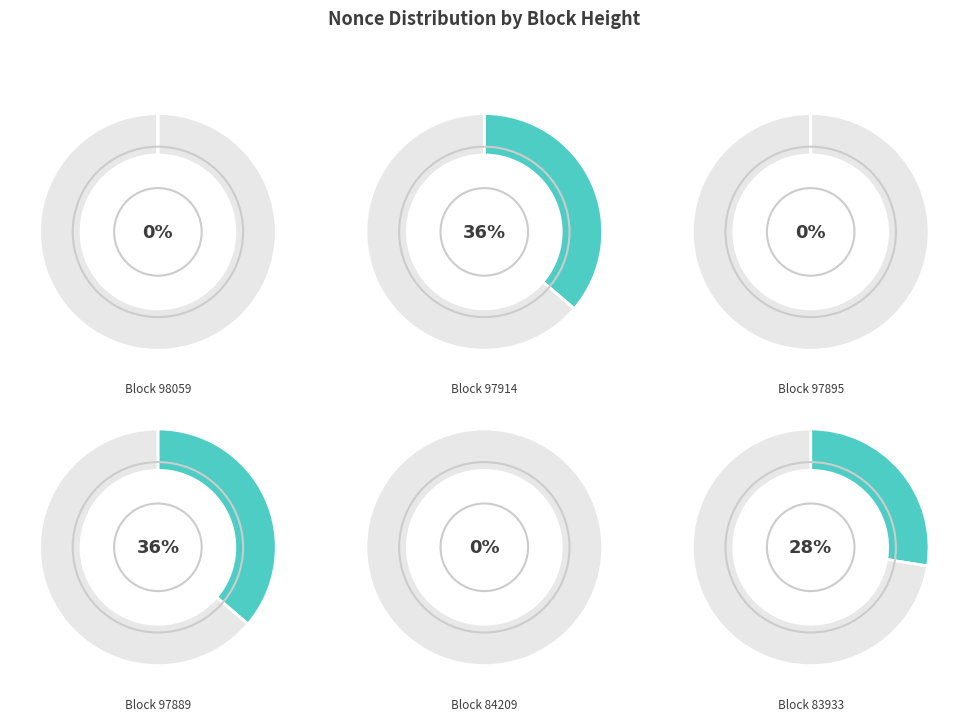

Does 97895 account for over 50% of the chart?

No